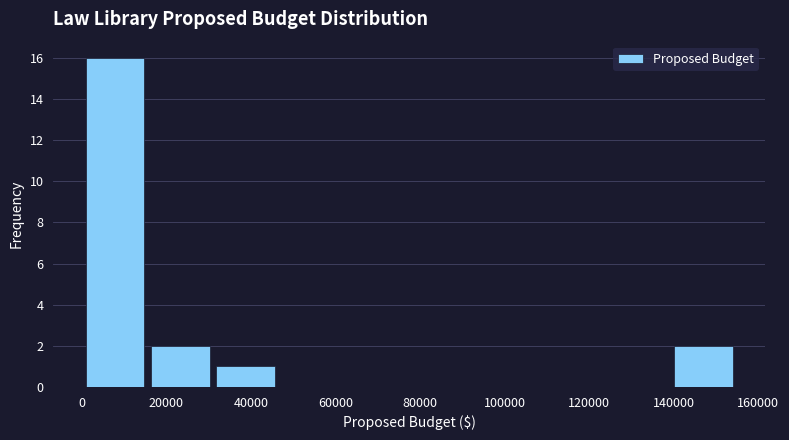

Reading left to right, transcribe this chart: for each bar, give the range it covers on the x-axis and its height. Neither the bar edges nor the heights are printed on the chart, so give them approximately, as read against the axes.

0 to 16000: 16
16000 to 32000: 2
32000 to 46000: 1
46000 to 62000: 0
62000 to 78000: 0
78000 to 92000: 0
92000 to 108000: 0
108000 to 124000: 0
124000 to 140000: 0
140000 to 154000: 2